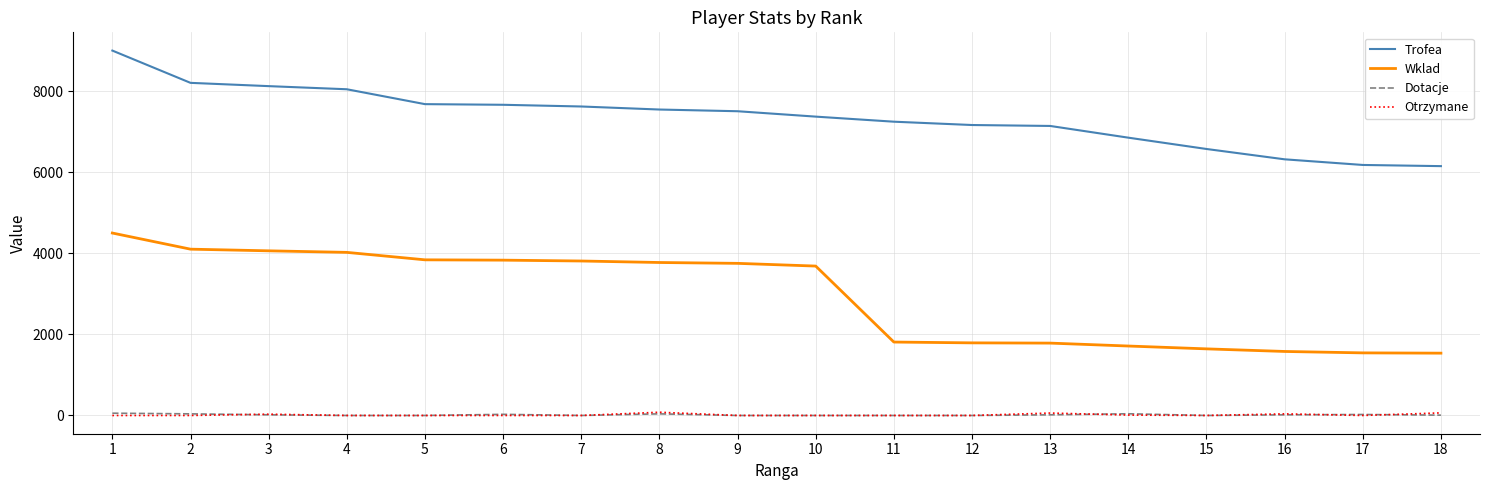

True or false: Otrzymane and Trofea intersect in this chart.

False